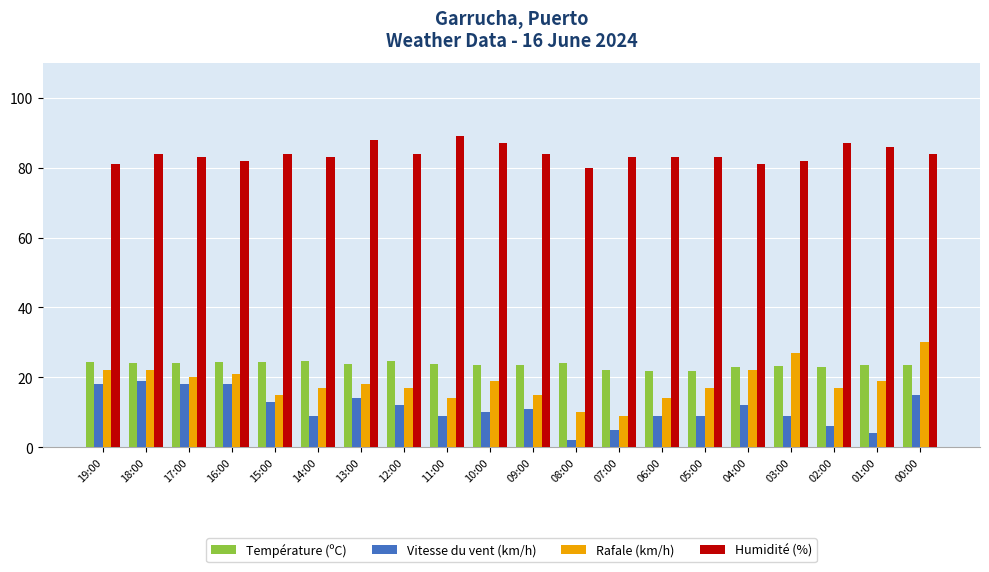

At which label does Température (ºC) first exceed 23?

19:00